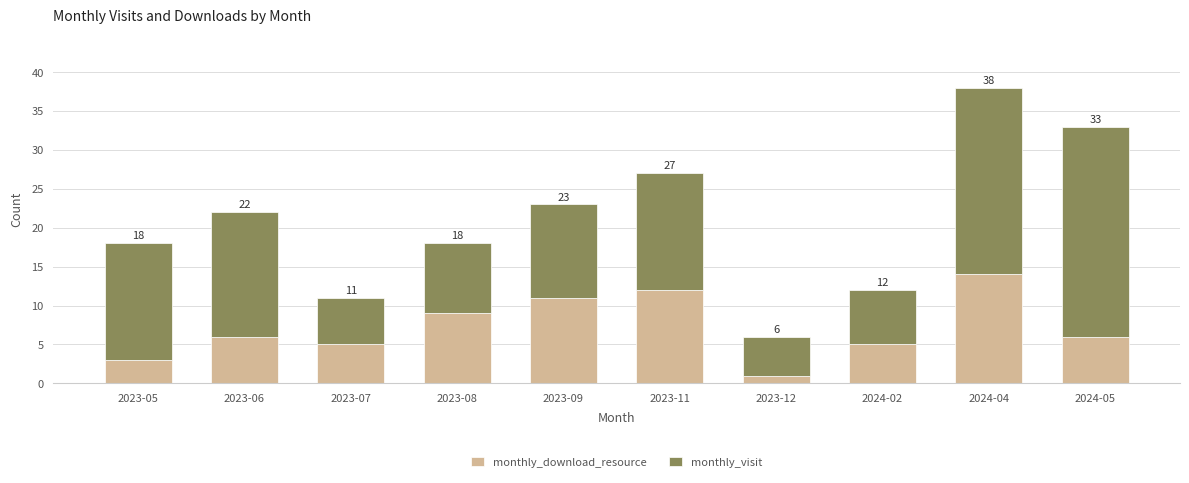

Does the chart contain stacked bars?

Yes